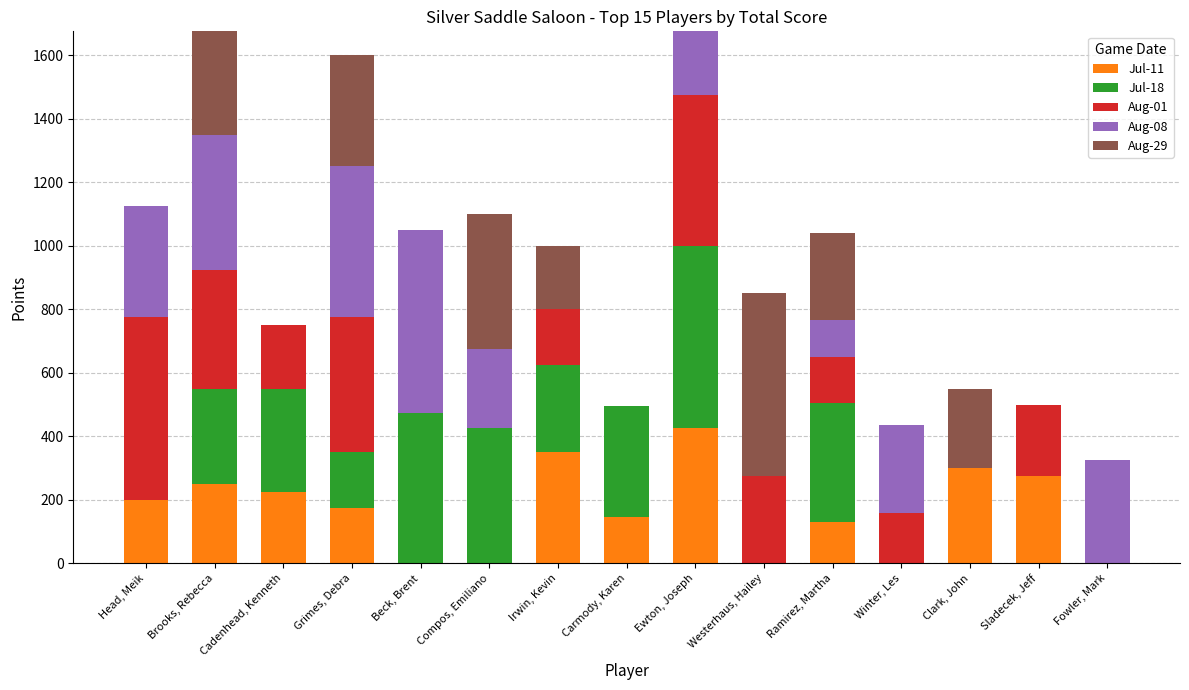

What is the total value across all series at Carmody, Karen?

495